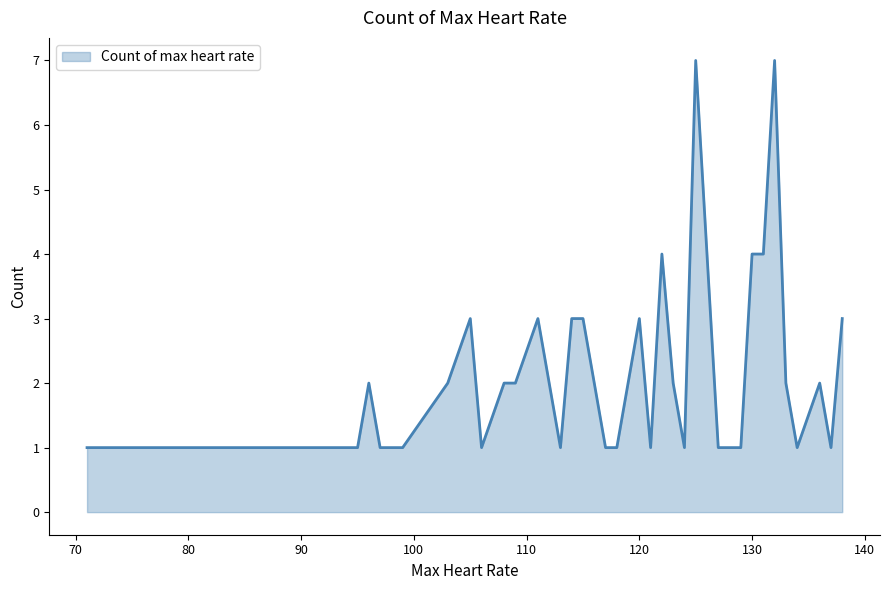

What is the average value?

2